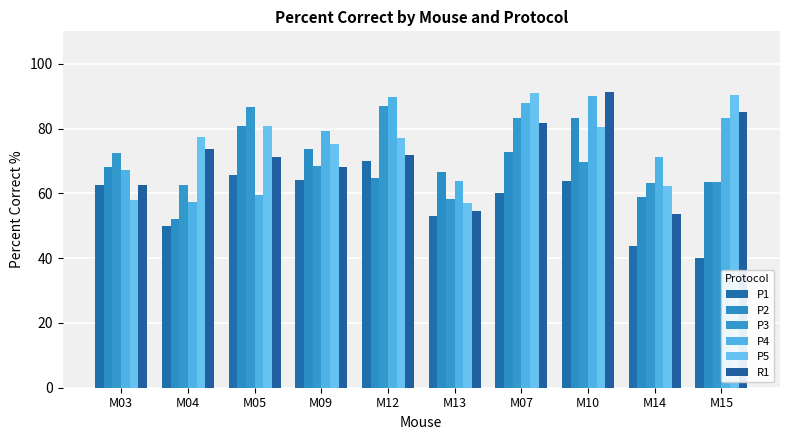

Count the number of data series in this chart.

6